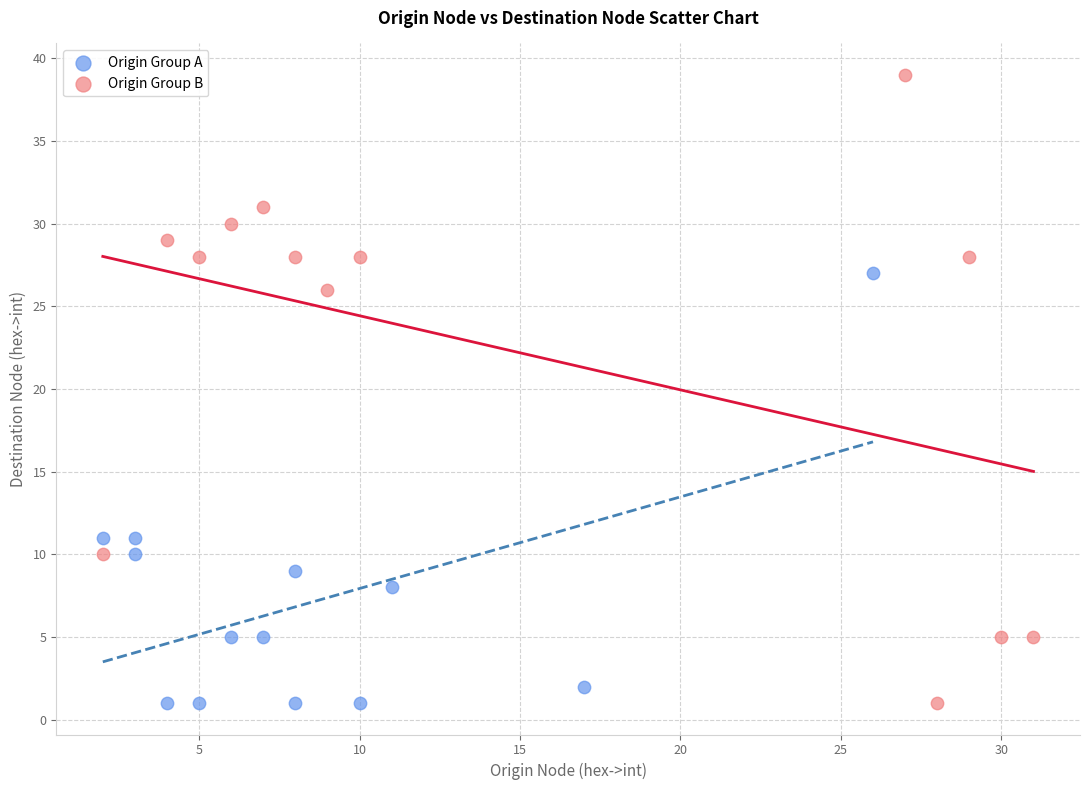

Which series reaches the maximum Y coordinate?

Origin Group B